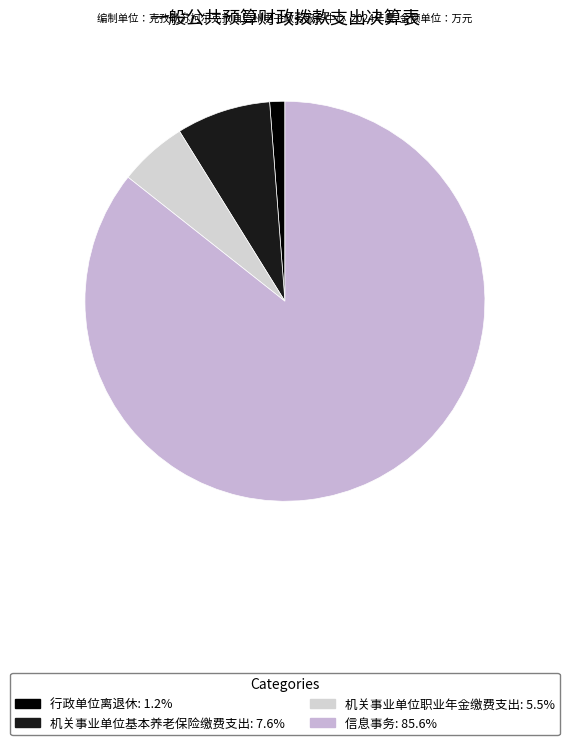

Is 信息事务 the majority of the pie?

Yes